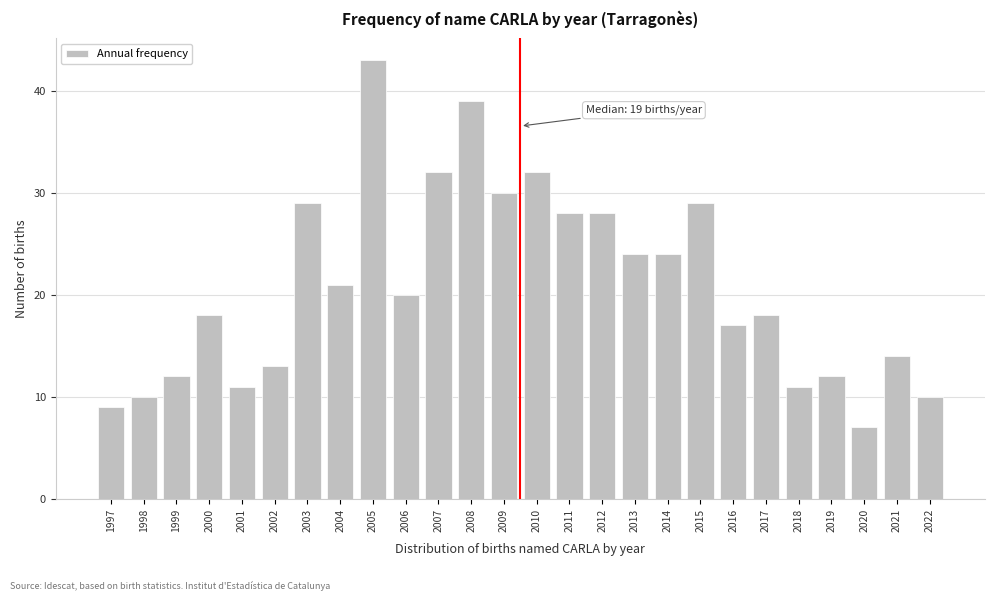

Reading right to left, transcribe all the data shown in this chart.

10	14	7	12	11	18	17	29	24	24	28	28	32	30	39	32	20	43	21	29	13	11	18	12	10	9